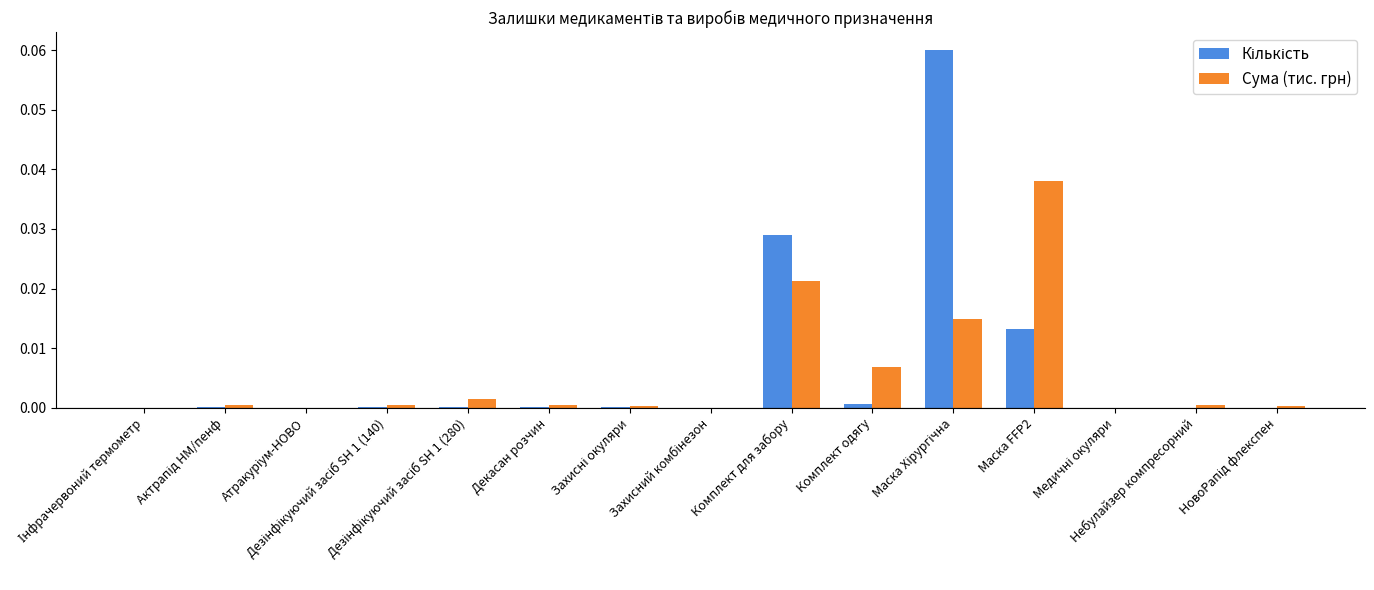

Count the number of categories in the chart.

15